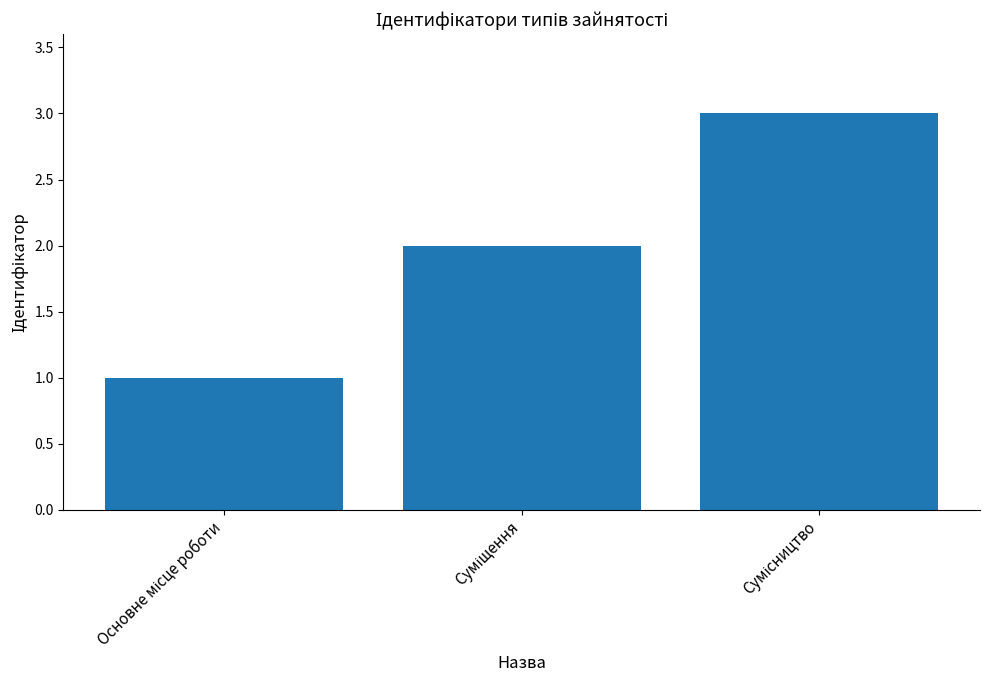

How many bars are there in total?

3